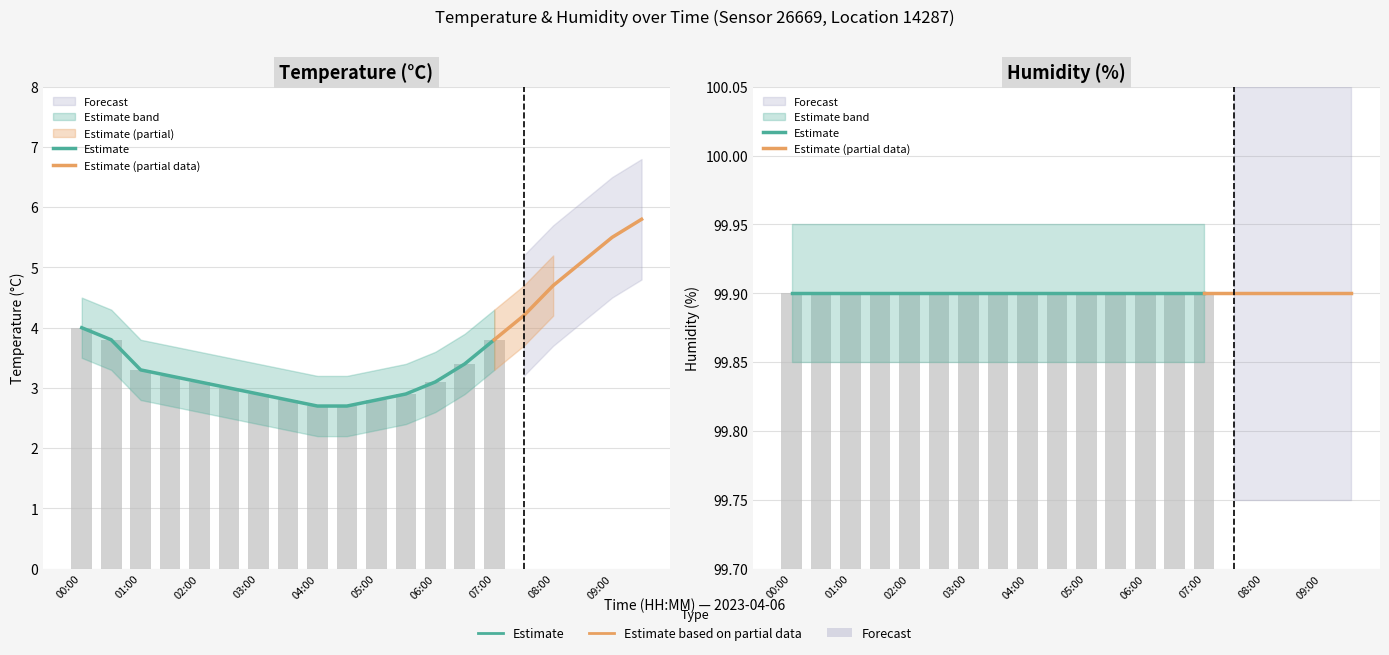

What is the approximate value of temperature at 05:30?

2.9